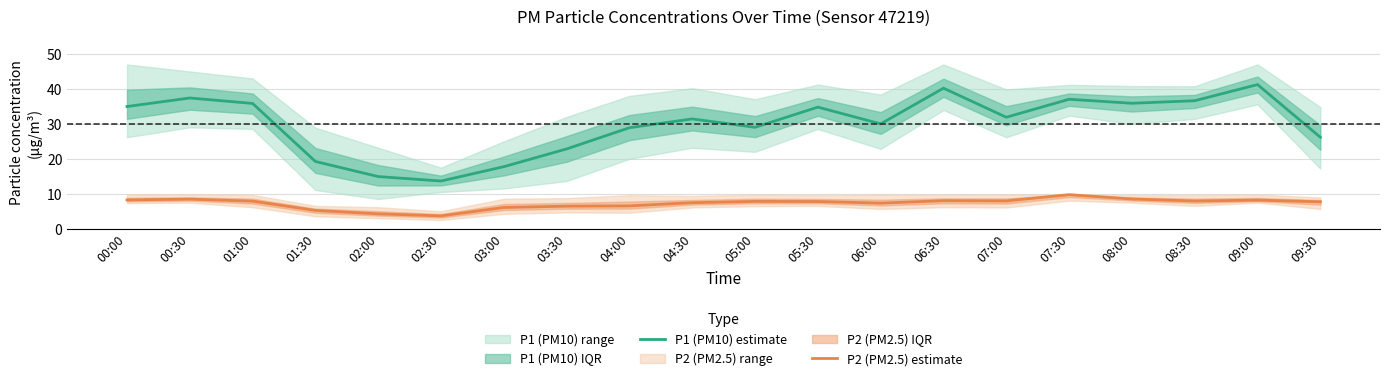

True or false: P1 (PM10) estimate has a value of 11.8 at 06:30.

False